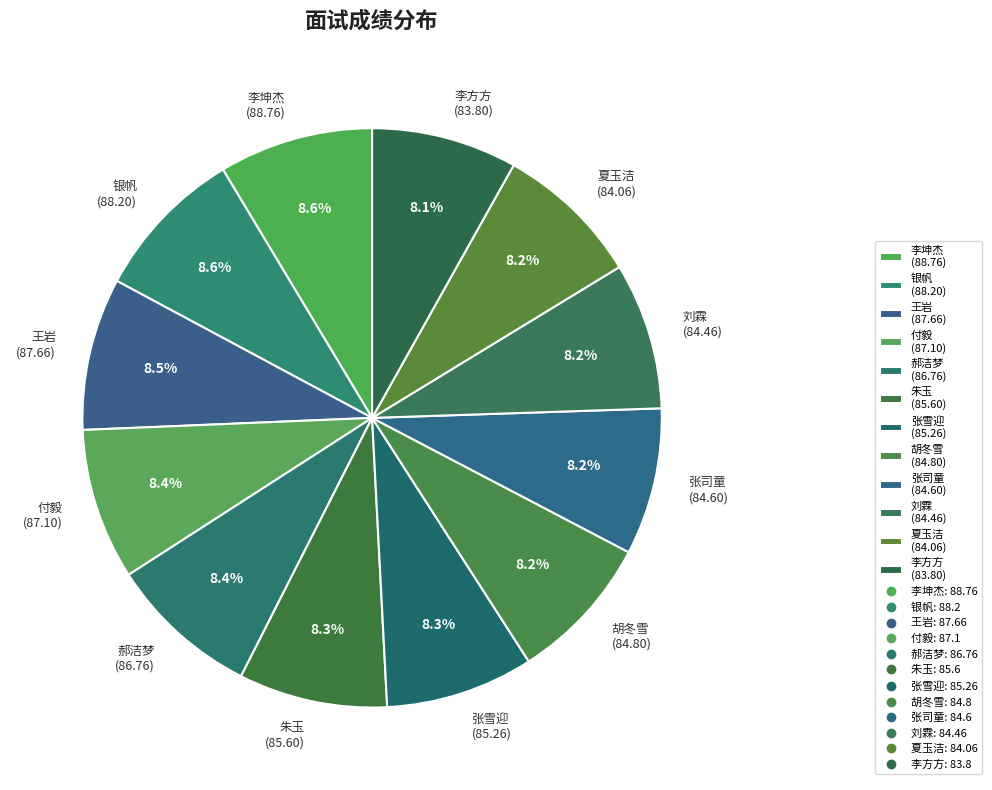

True or false: 朱玉 accounts for 8% of the total.

True